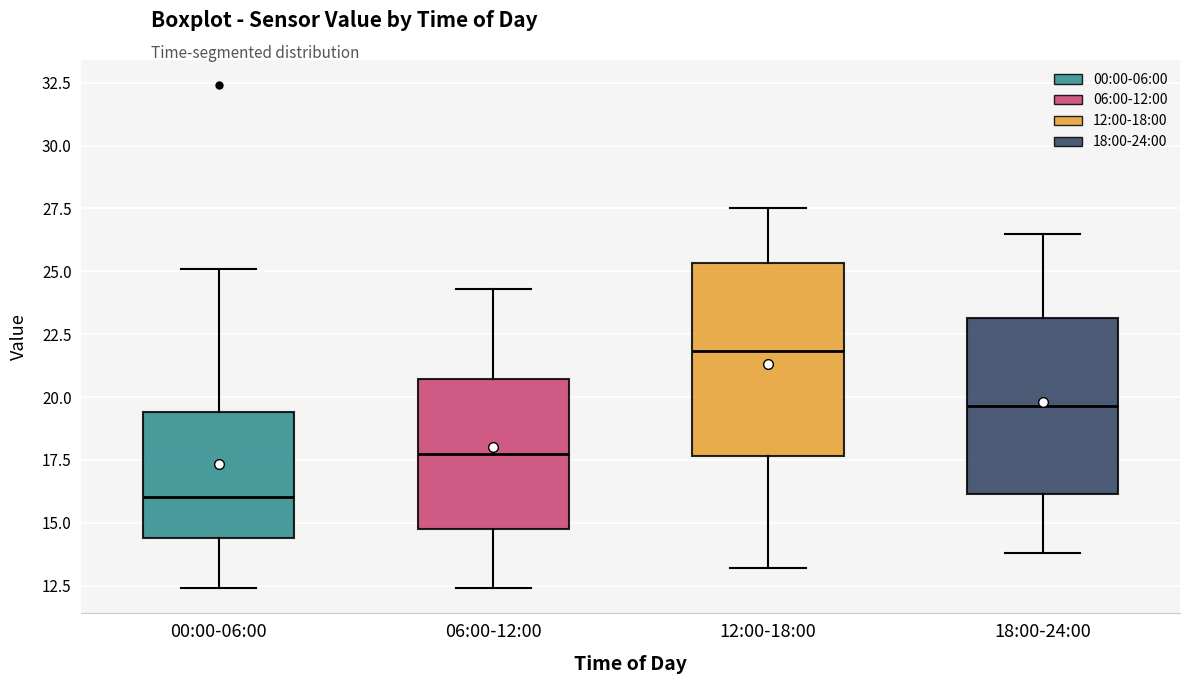

Reading left to right, transcribe this box plot: for each box, give where its median line is, the range the box spans, and where its two whiskers end, as read against the y-axis. The values are not printed on the chart, so give them approximately, as read against the axis.

00:00-06:00: median 16.0, box 14.5 to 19.5, whiskers 12.5 to 25.0
06:00-12:00: median 18.0, box 15.0 to 20.5, whiskers 12.5 to 24.5
12:00-18:00: median 22.0, box 17.5 to 25.5, whiskers 13.0 to 27.5
18:00-24:00: median 19.5, box 16.0 to 23.0, whiskers 14.0 to 26.5